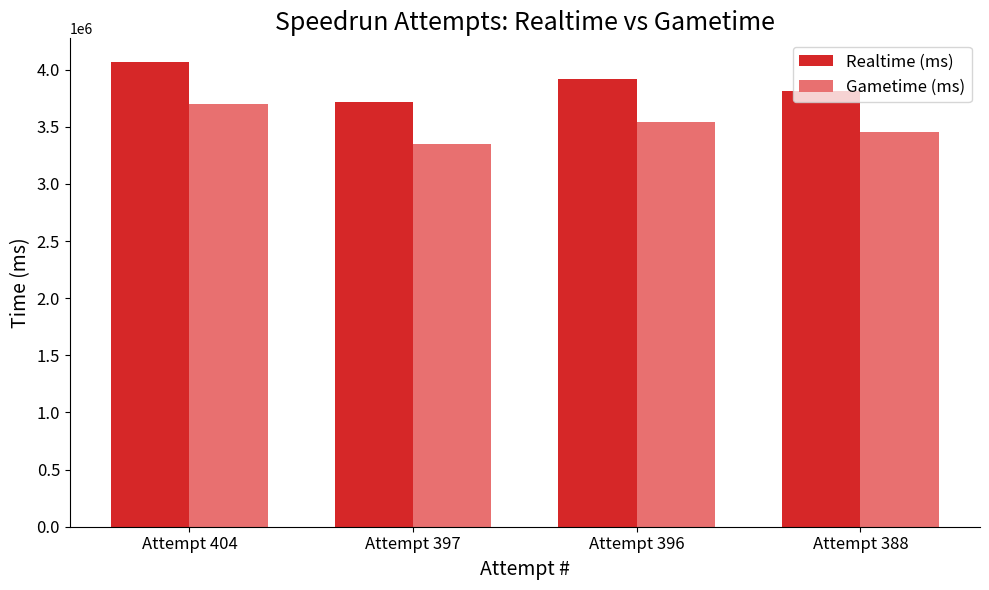

What is the spread (max minus min) of values at Attempt 397?

369838